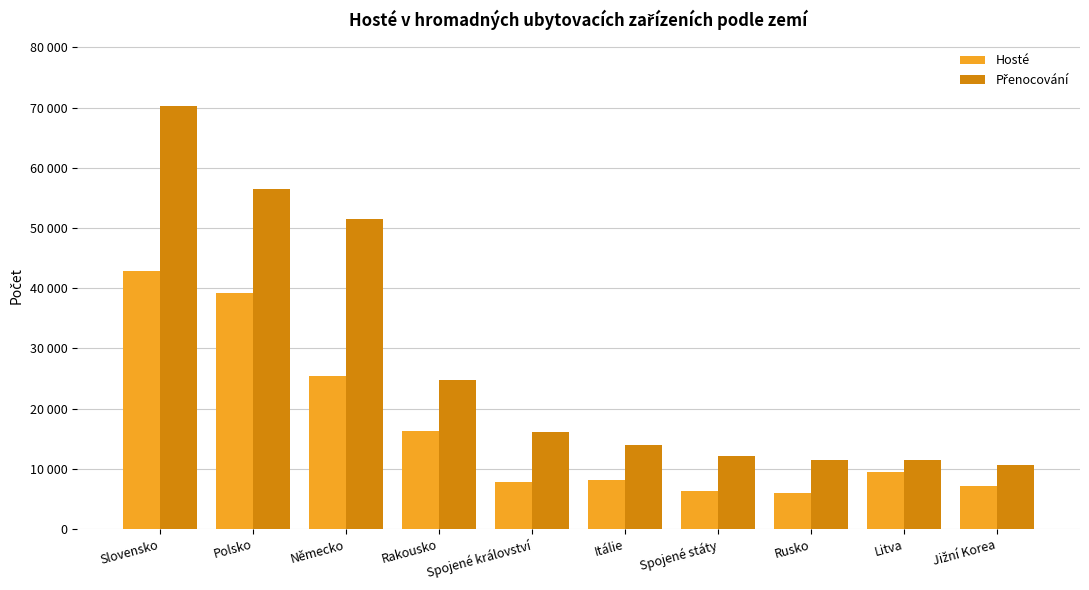

Are the bars horizontal?

No